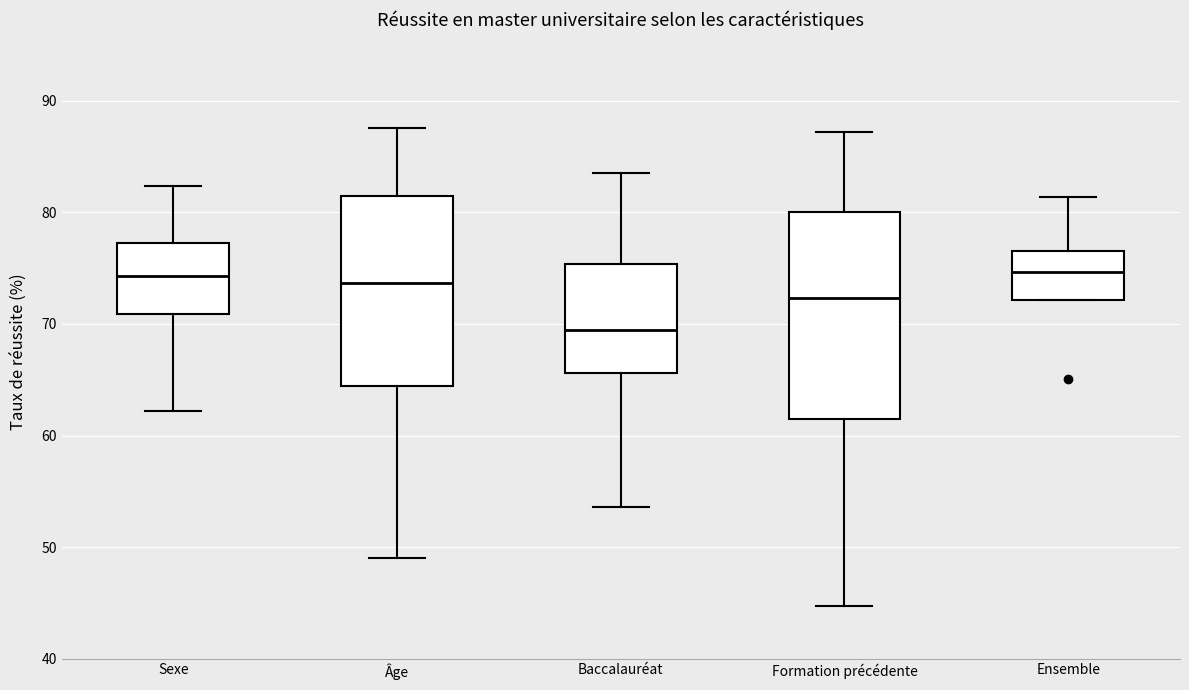

Which box has the lowest median line?

Baccalauréat